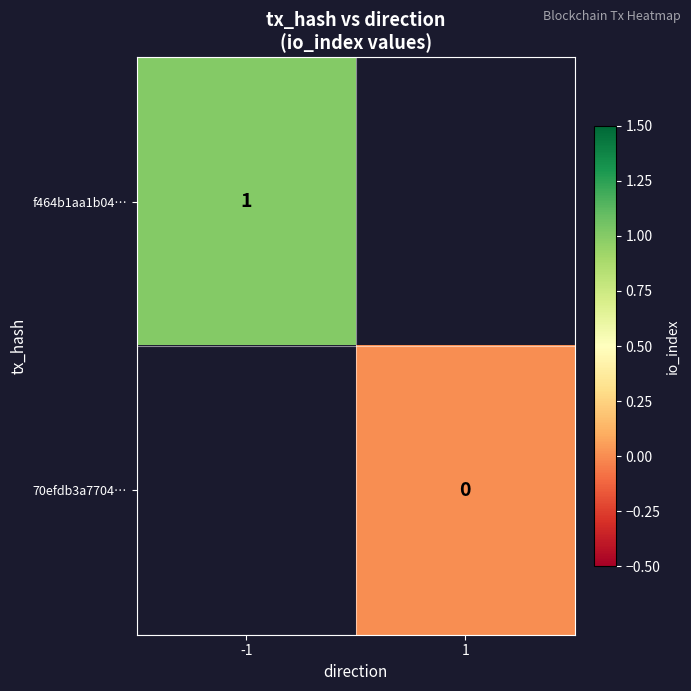

Is the value of f464b1aa1b04… at -1 greater than the value of 70efdb3a7704… at 1?

Yes